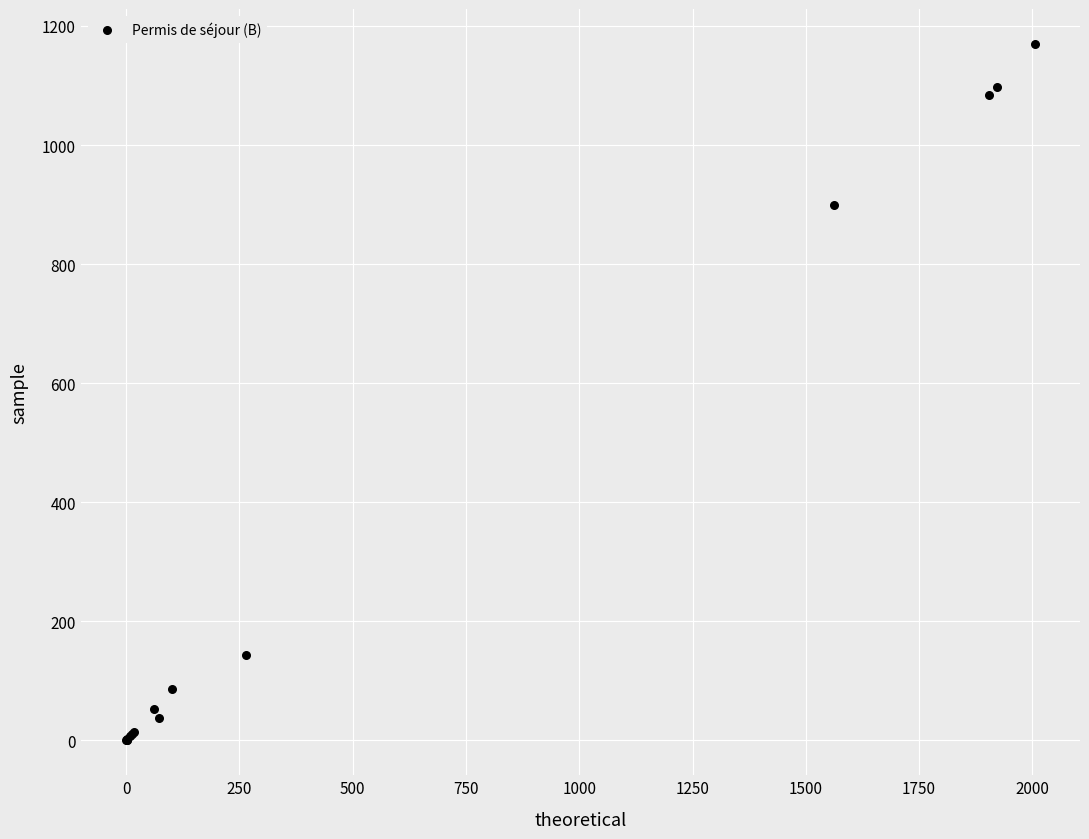

What Y value in the scatter plot is closest to 585?

899